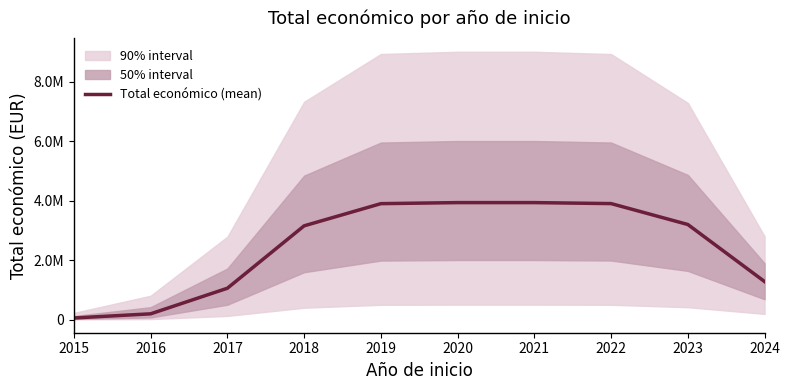

List the labels in order of value, largest first.

2021, 2020, 2022, 2019, 2023, 2018, 2024, 2017, 2016, 2015